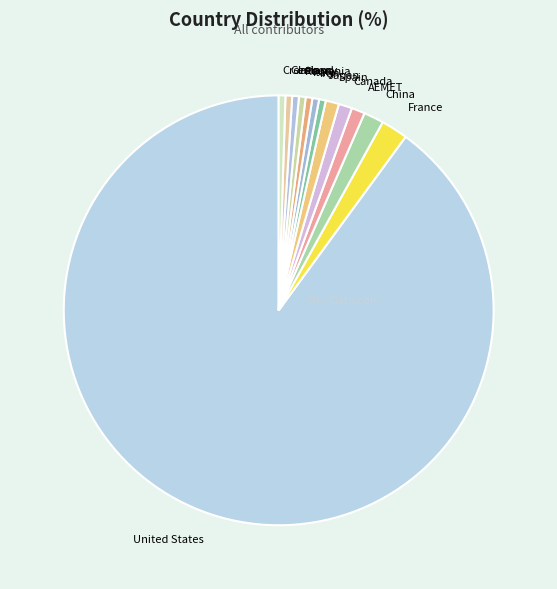

Is it true that Italy is 1% of the pie?

True